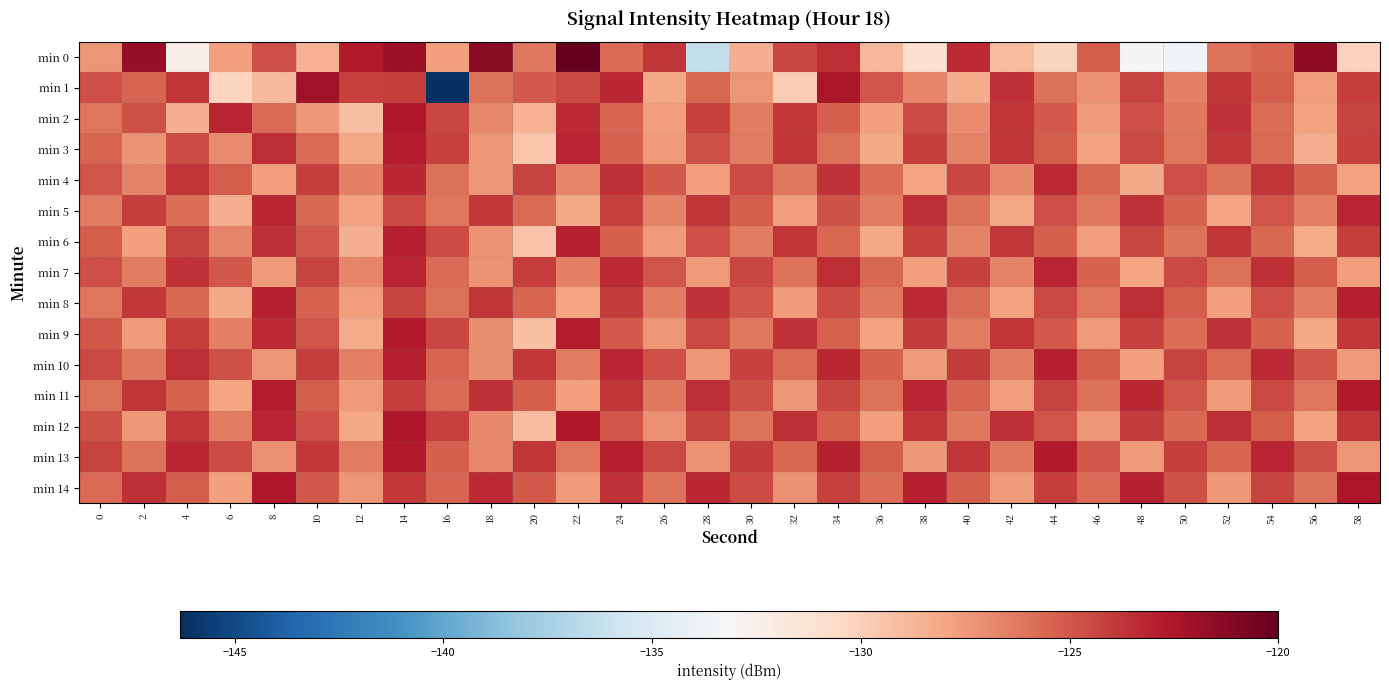

What is the spread (max minus min) of values at 6?

7.2